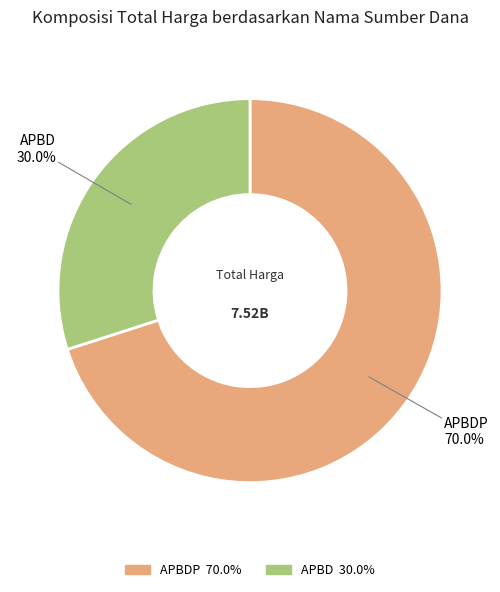

Is there a majority slice in this chart?

Yes